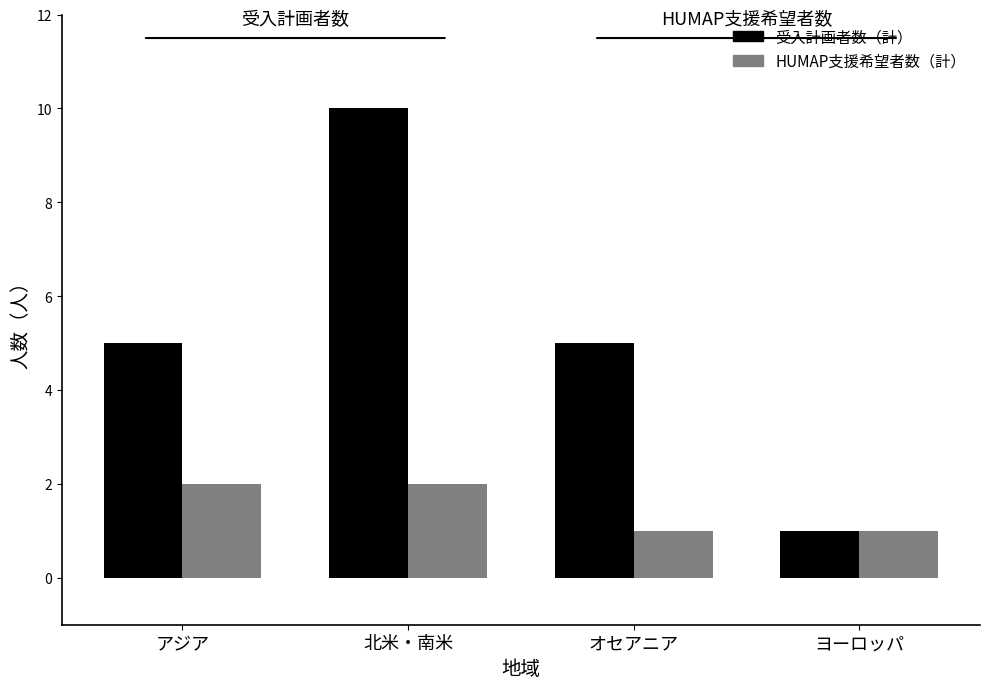

What is the difference between the maximum and second lowest values in the 受入計画者数（計） series?

5